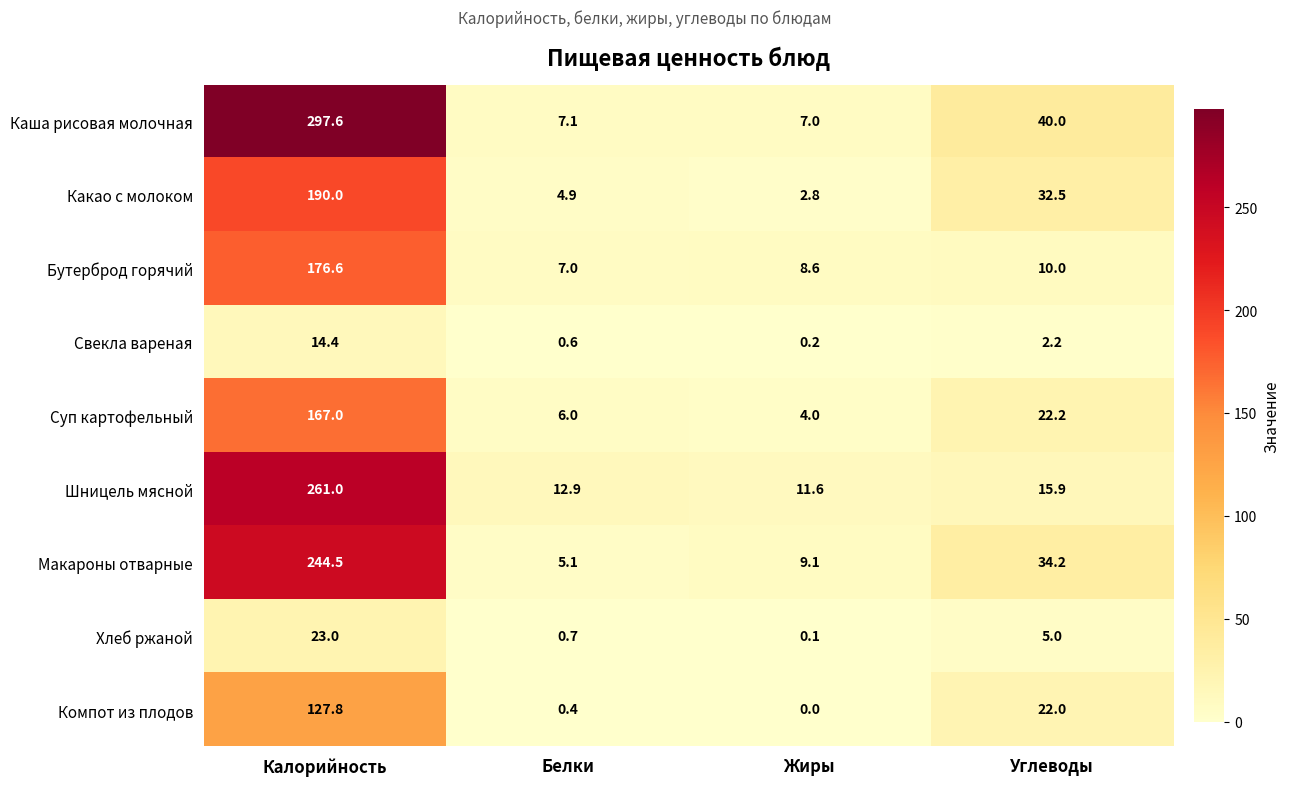

Is it true that Какао с молоком equals 32.5 at Углеводы?

True